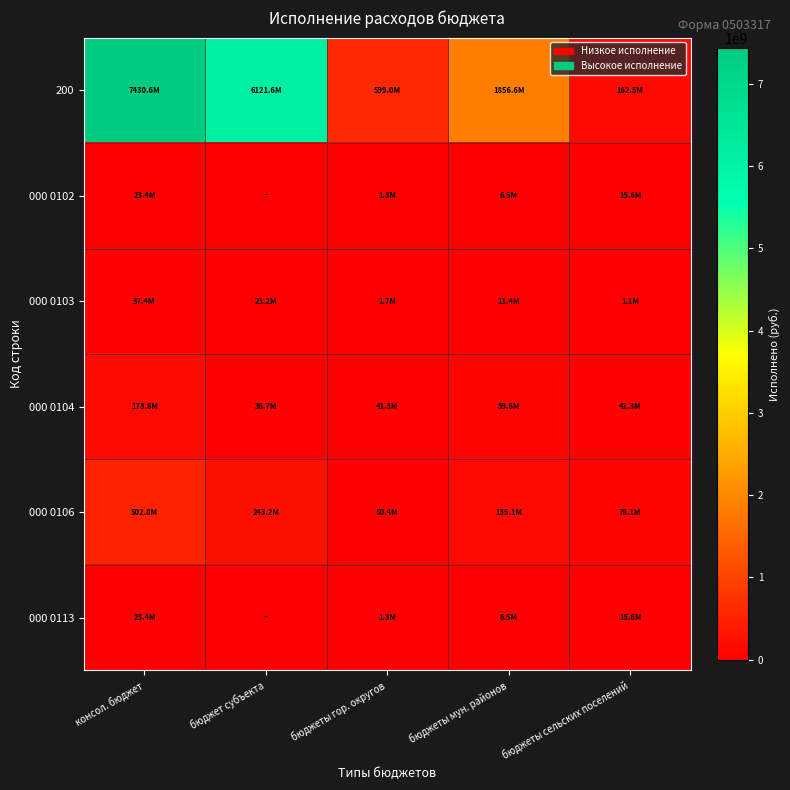

What is the maximum value shown in the chart?

7430557551.0